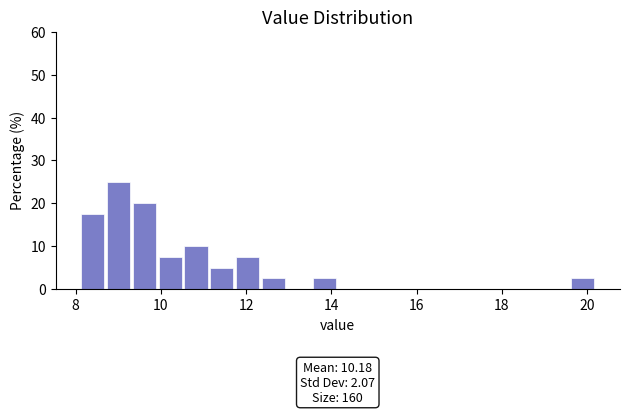

Read against the x-axis, roughly where is the centre of the tallest bar?

9.0